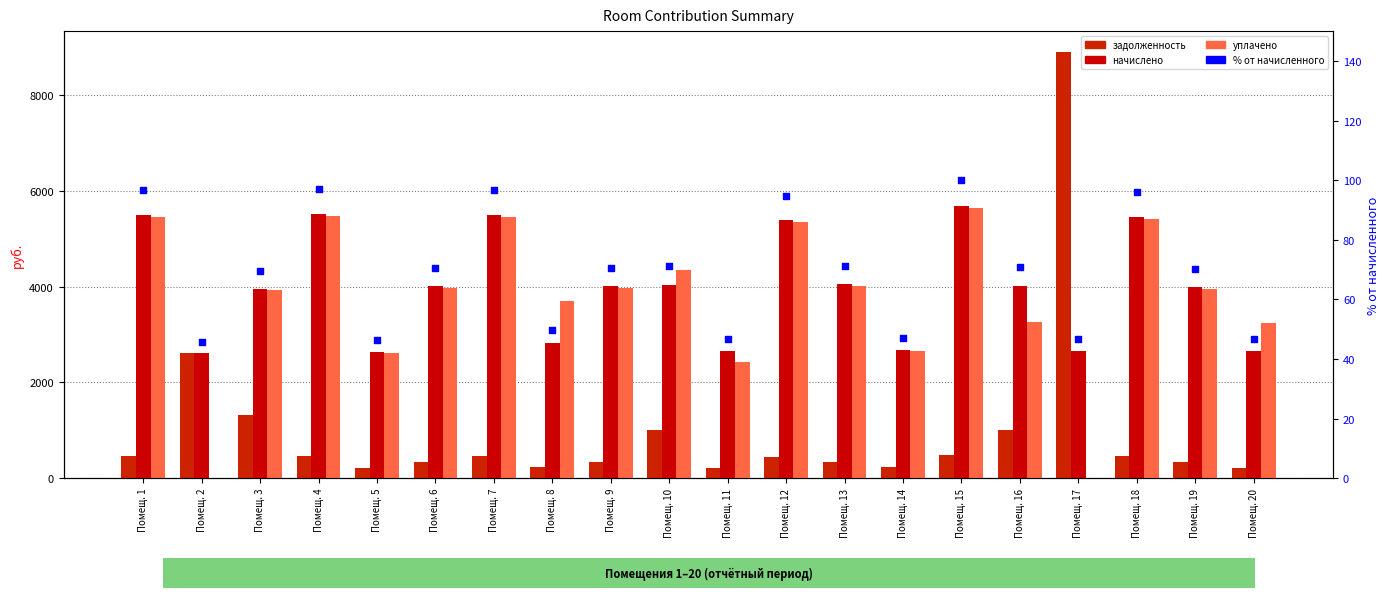

Which series has the largest total across all categories?

начислено